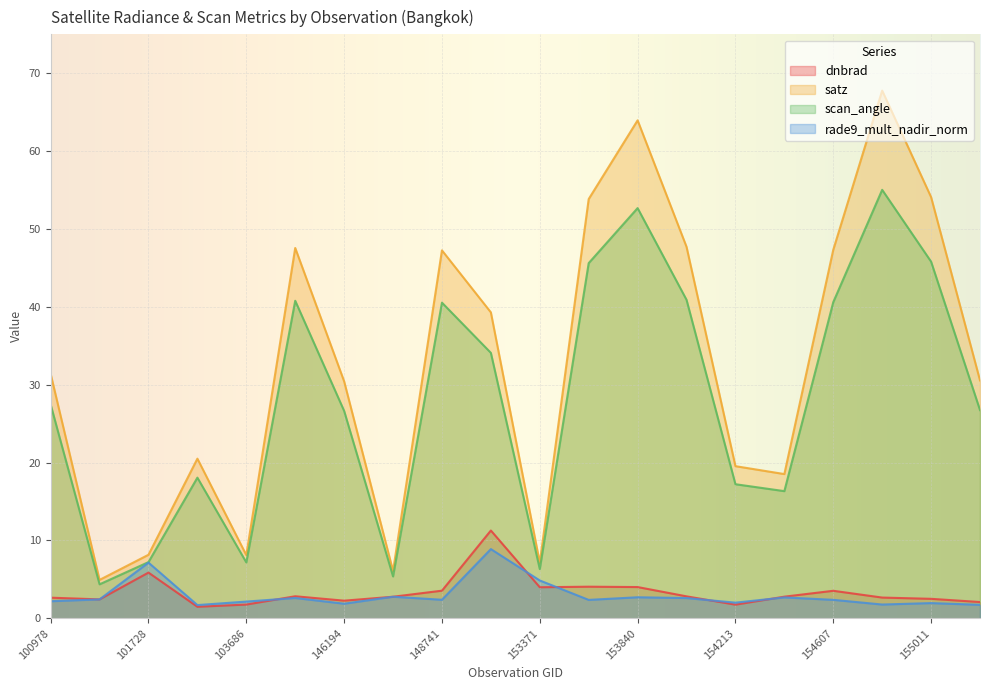

True or false: satz and rade9_mult_nadir_norm cross at least once.

False